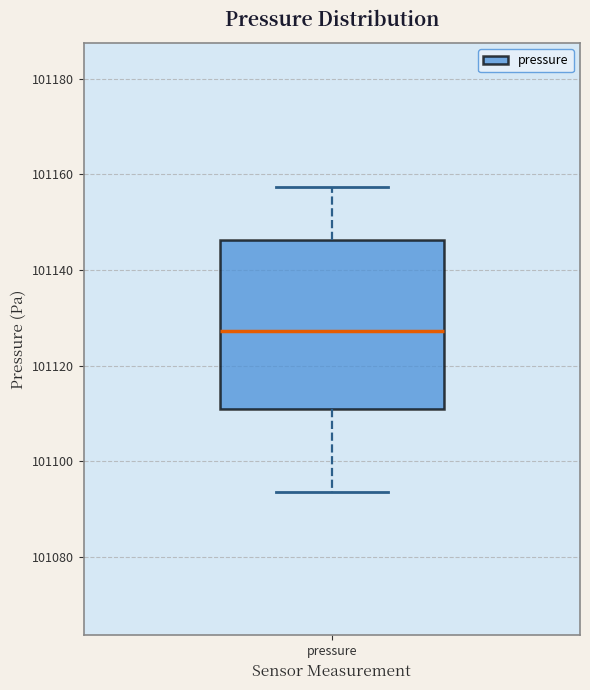

Where does the upper whisker of the box for pressure end on the y-axis? The values are not printed on the chart, so give them approximately, as read against the axis.

101158